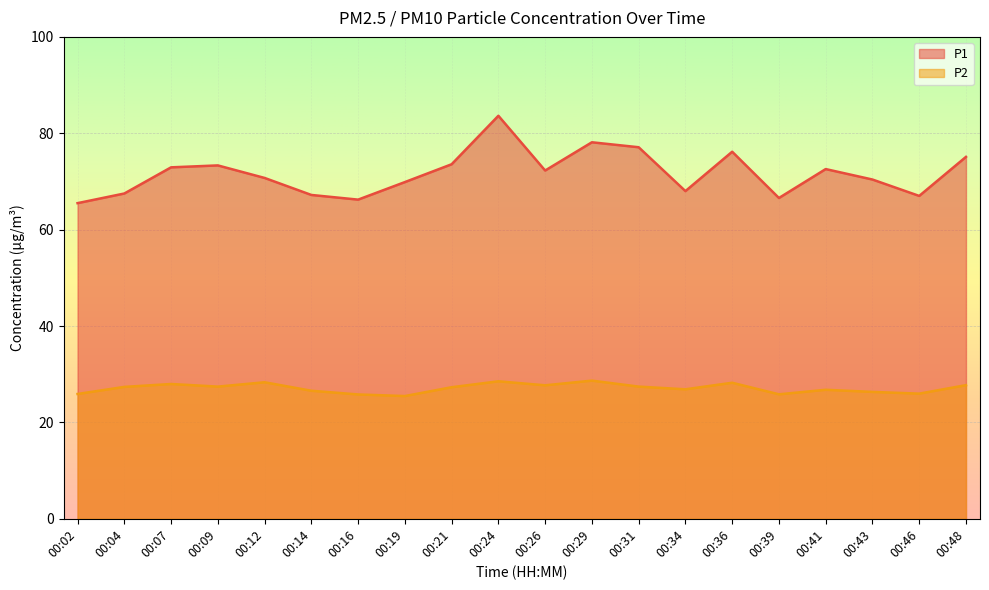

Does the chart display data point markers on the line(s)?

No